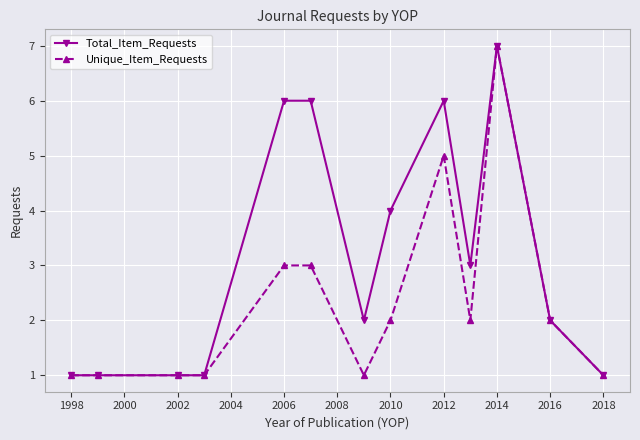

List the series in order of their overall mean, lowest first.

Unique_Item_Requests, Total_Item_Requests